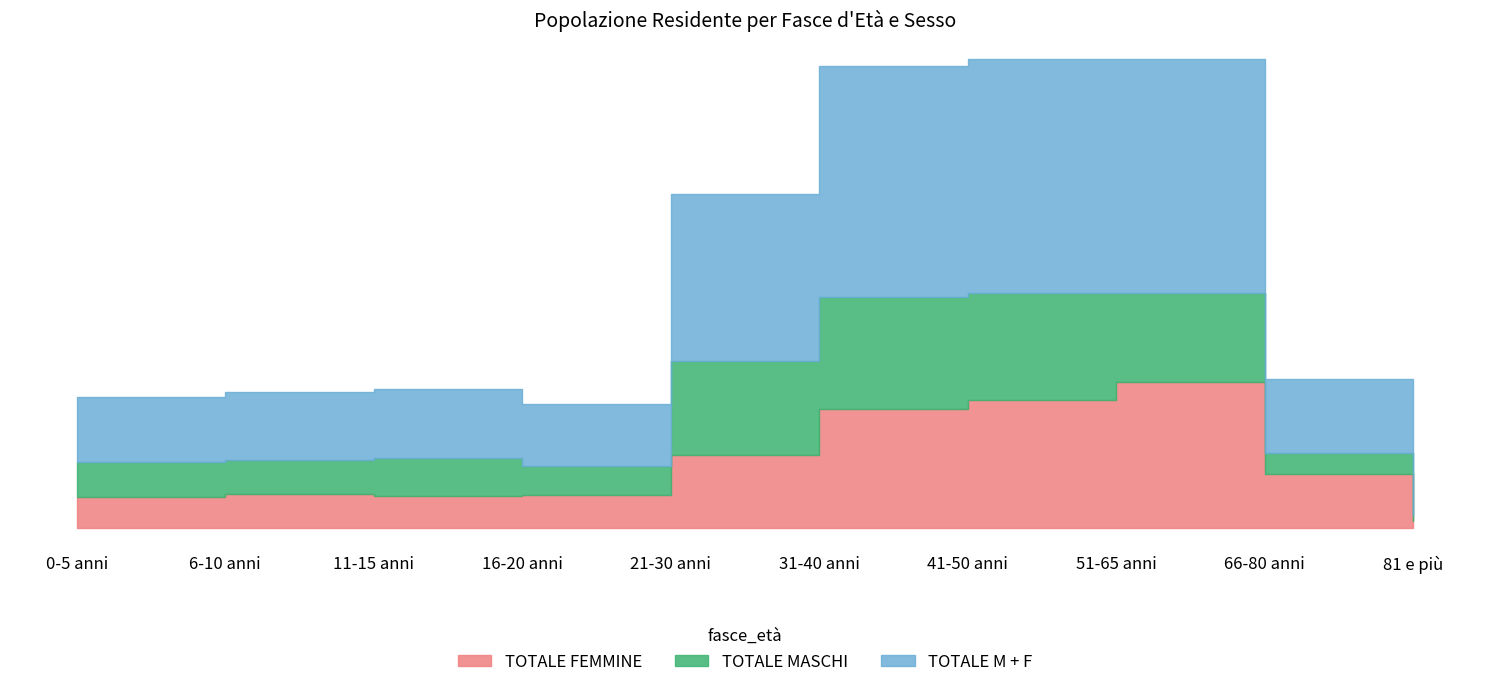

What is the spread (max minus min) of values at 41-50 anni?

559